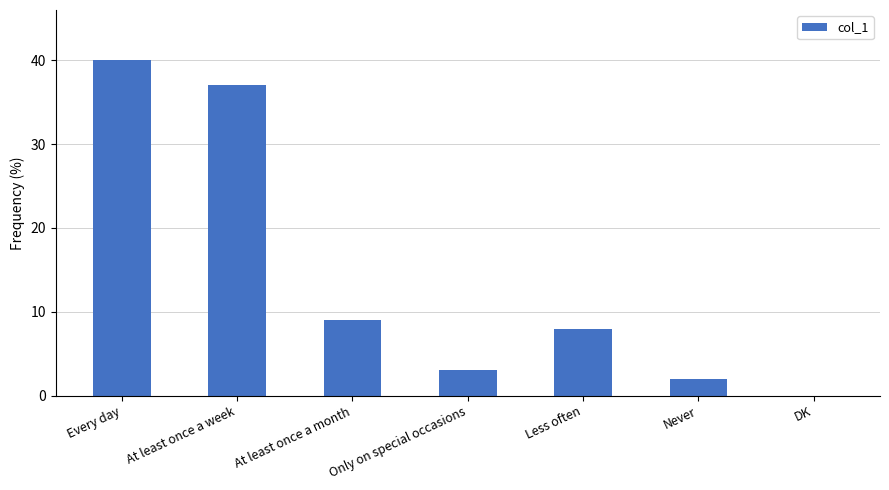

What is the maximum value shown in the chart?

40